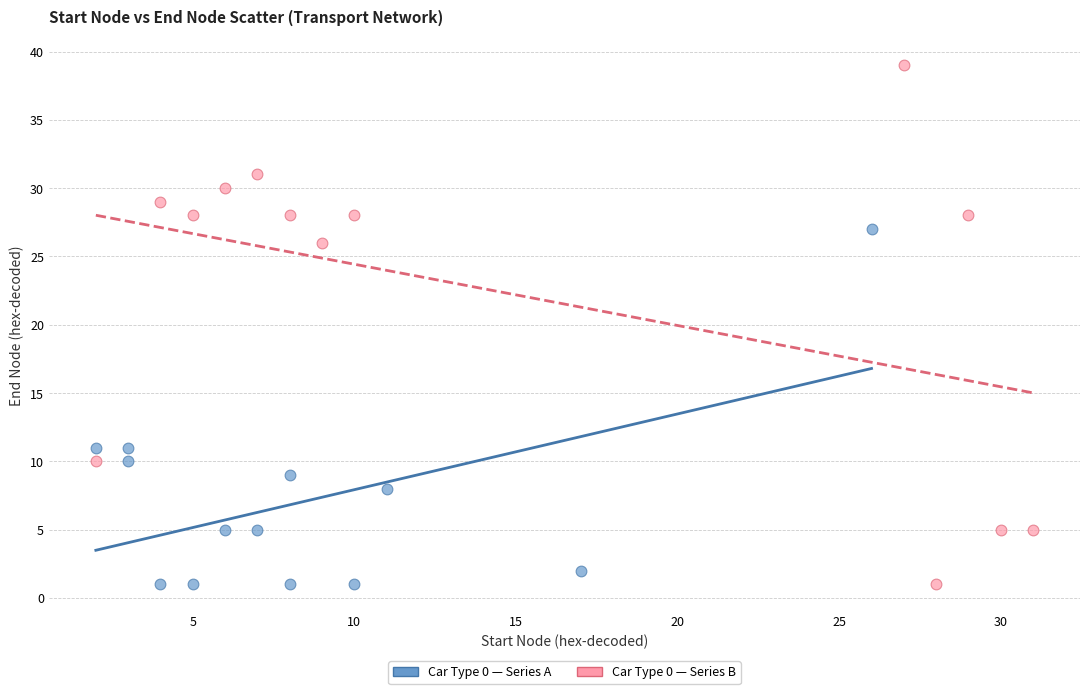

Which series contains the highest Y value?

Car Type 0 — Series B